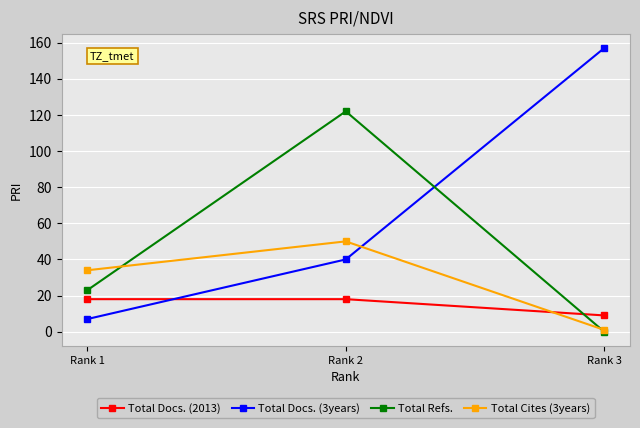

What is the maximum value shown in the chart?

157